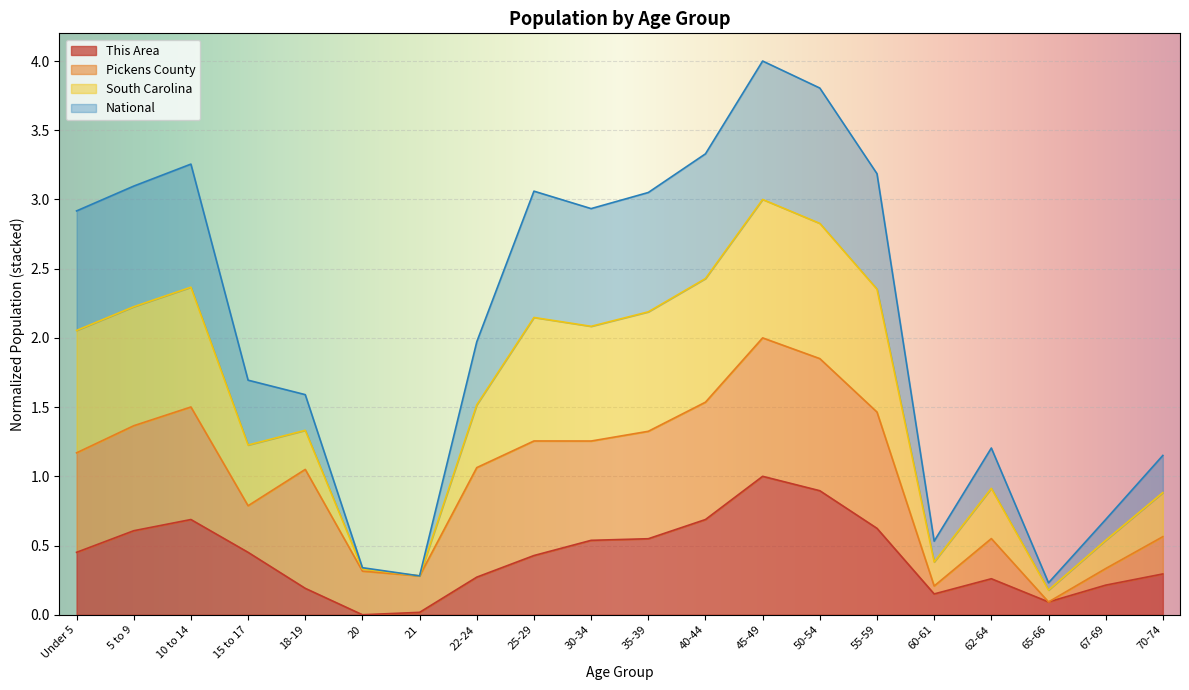

At which category is the sum across all series the highest?

45-49